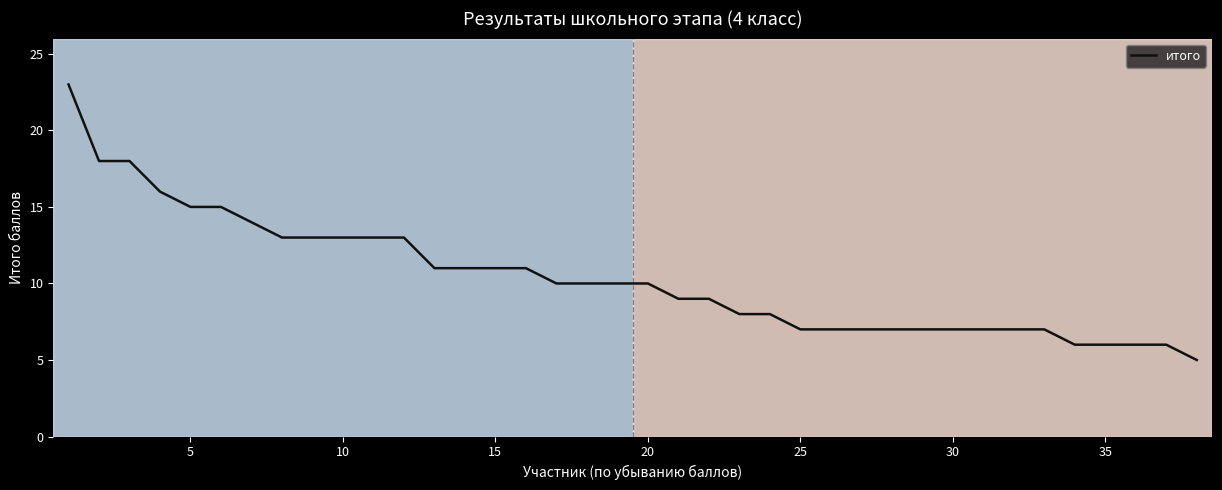

What is the difference between the maximum and minimum values?

18